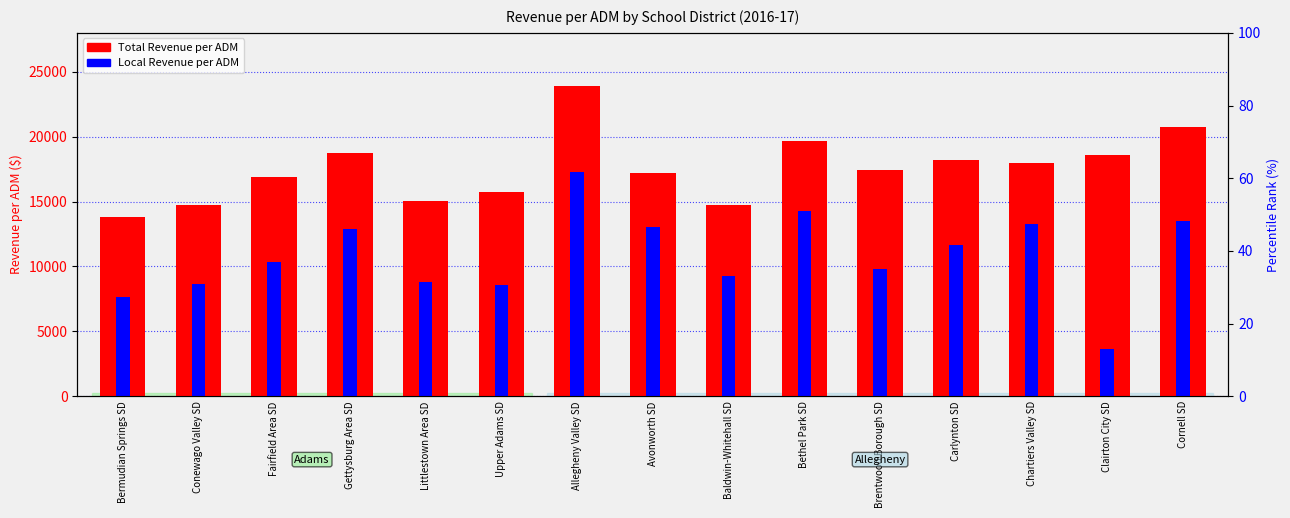

Where is Local Revenue per ADM nearest to the value 10487?

Fairfield Area SD